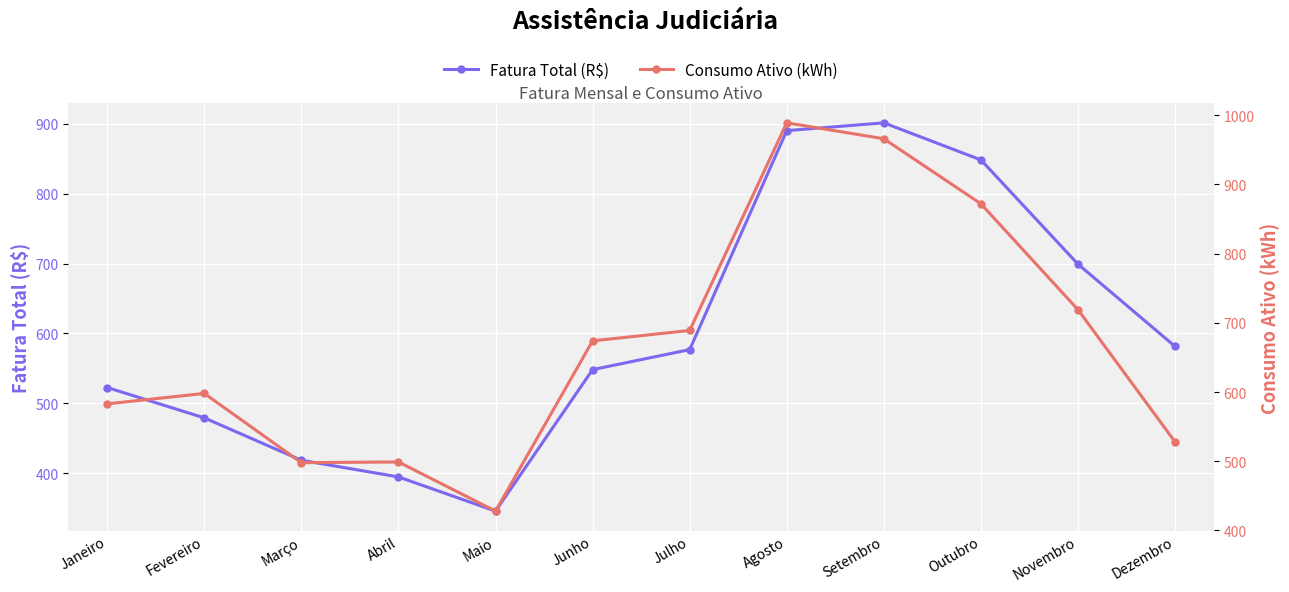

How many interior local peaks does the Consumo Ativo (kWh) series have?

3